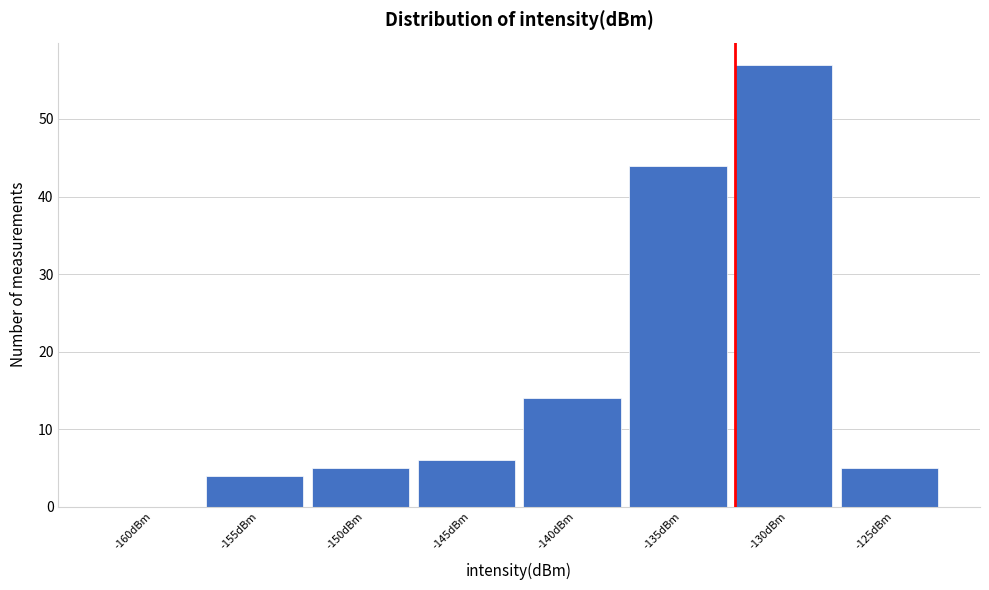

Reading left to right, extract all data points from this chart.

-160dBm=0	-155dBm=4	-150dBm=5	-145dBm=6	-140dBm=14	-135dBm=44	-130dBm=57	-125dBm=5